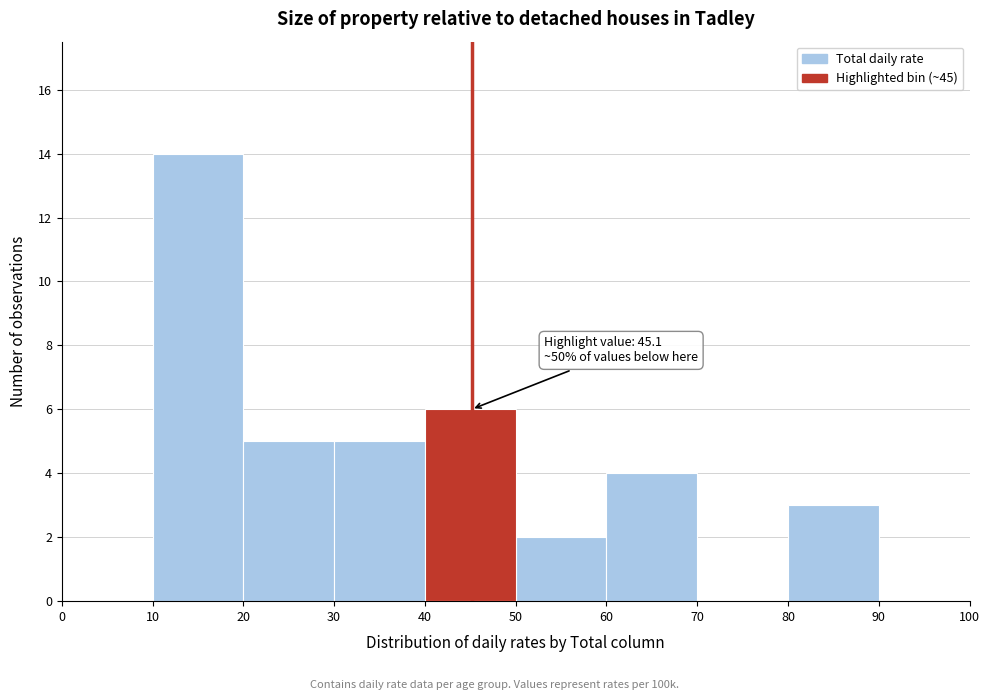

Which range on the x-axis has the tallest bar?

10 to 20